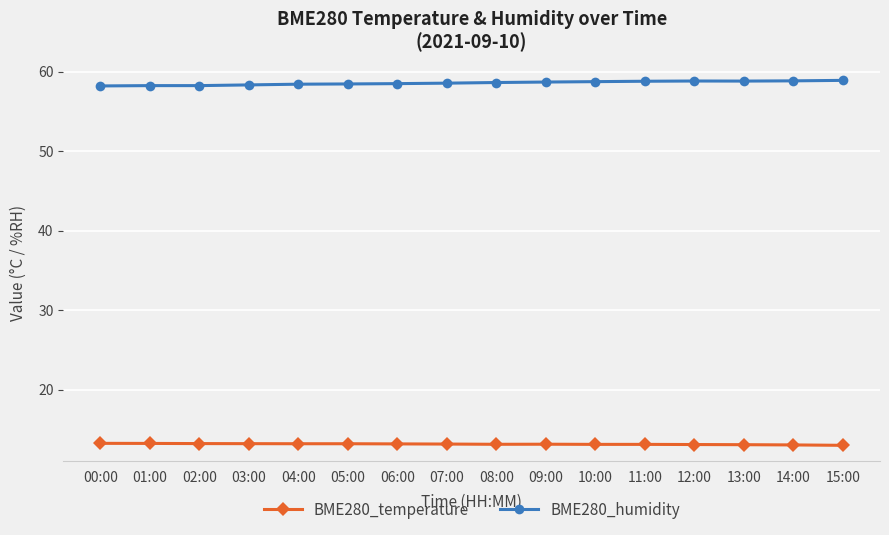

Rank the series at 14:00 from lowest to highest value.

BME280_temperature, BME280_humidity